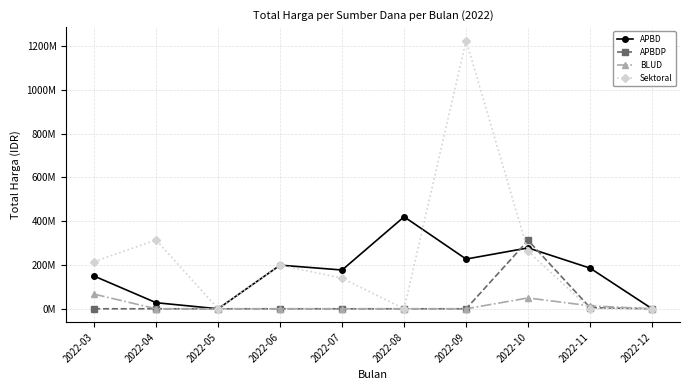

What are all the series names shown in the legend?

APBD, APBDP, BLUD, Sektoral